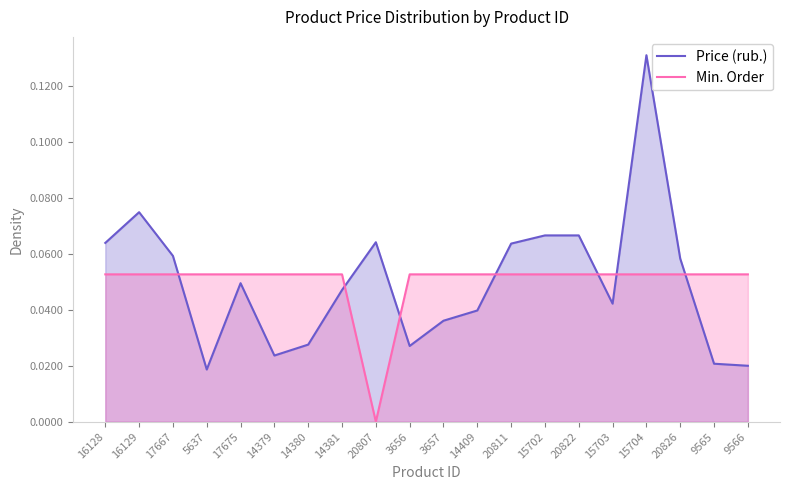

What are all the series names shown in the legend?

Price (rub.), Min. Order